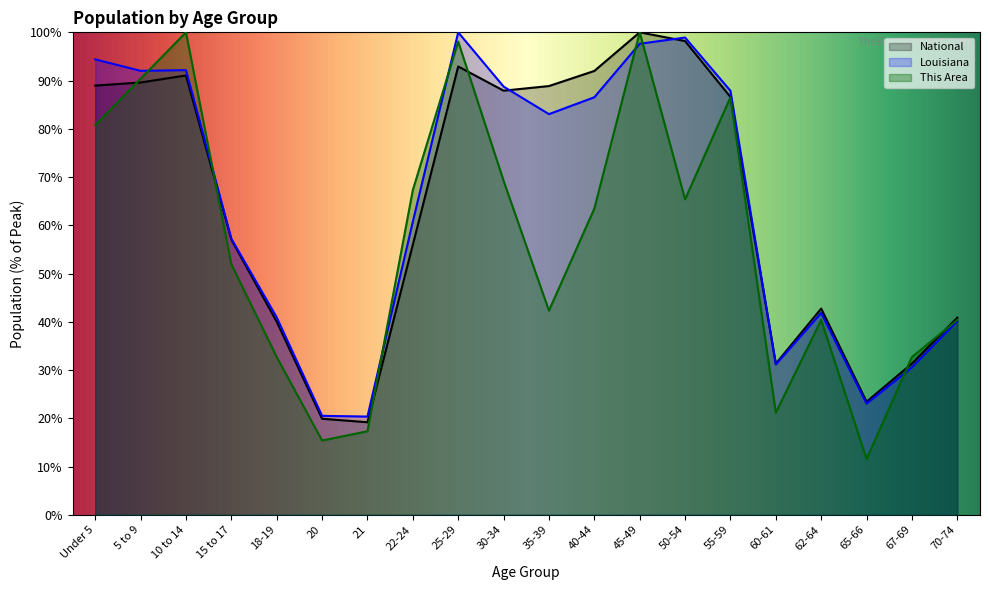

How many values in the National series exceed 86?

10